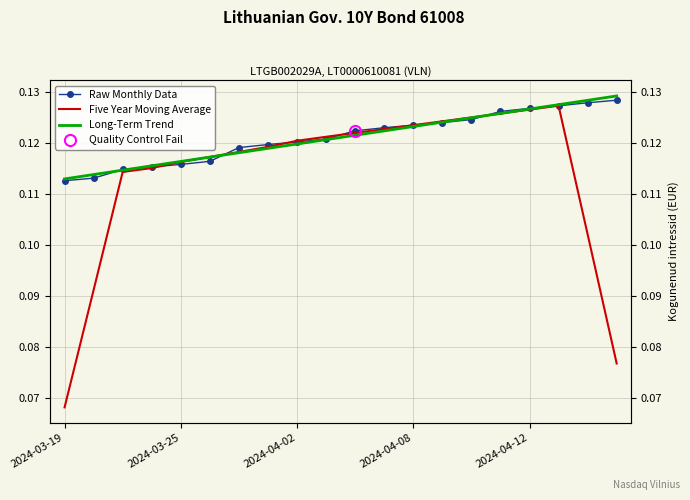

Which label corresponds to the smallest value in the chart?

2024-03-19